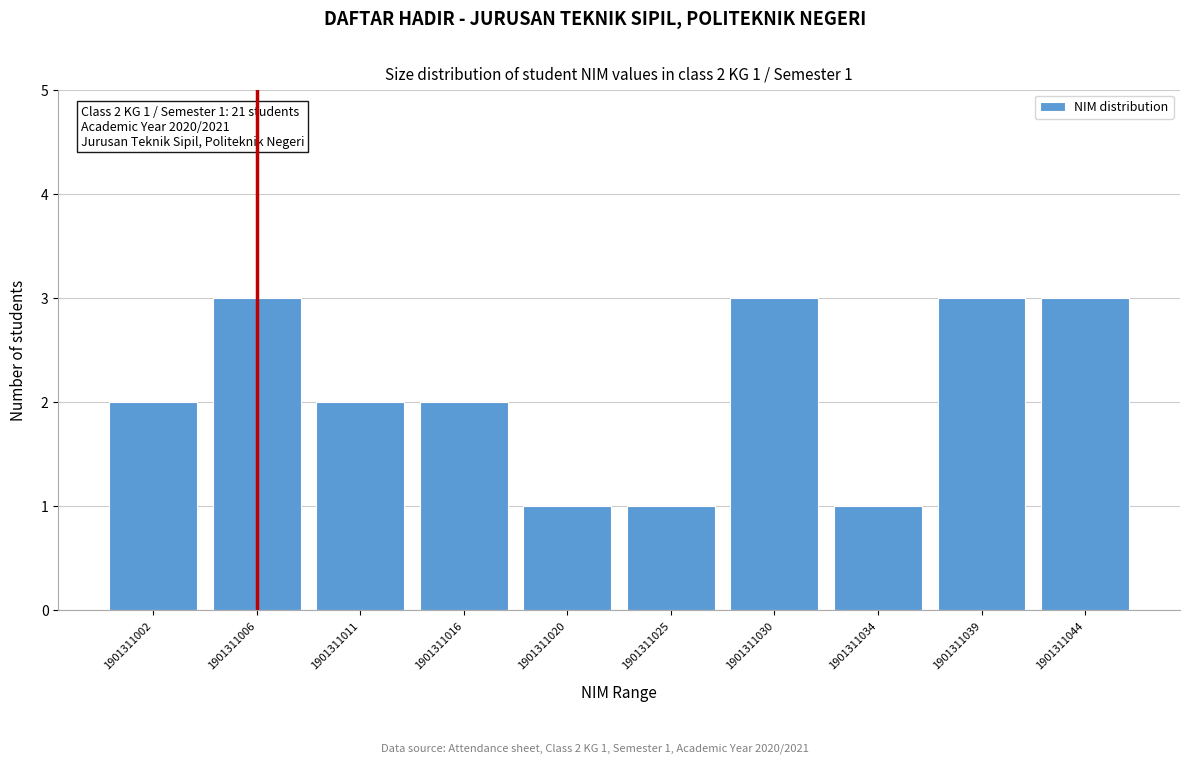

Reading left to right, list all the values displayed in this chart.

2	3	2	2	1	1	3	1	3	3